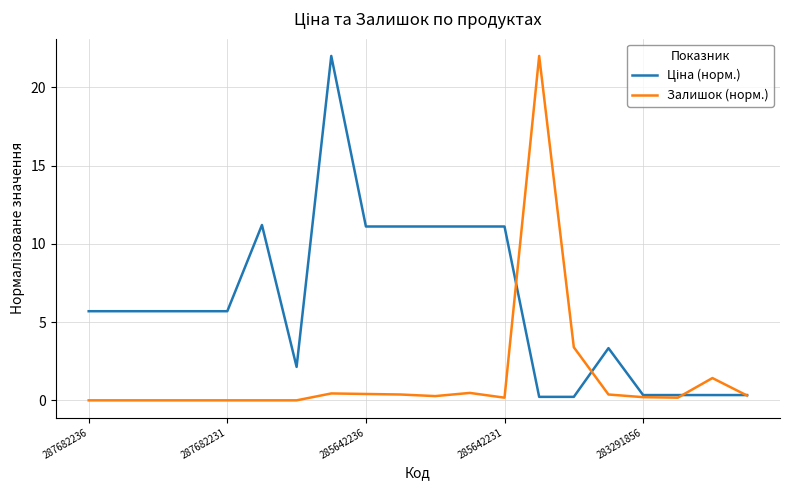

What is the highest value of the Залишок (норм.) series?

22.0